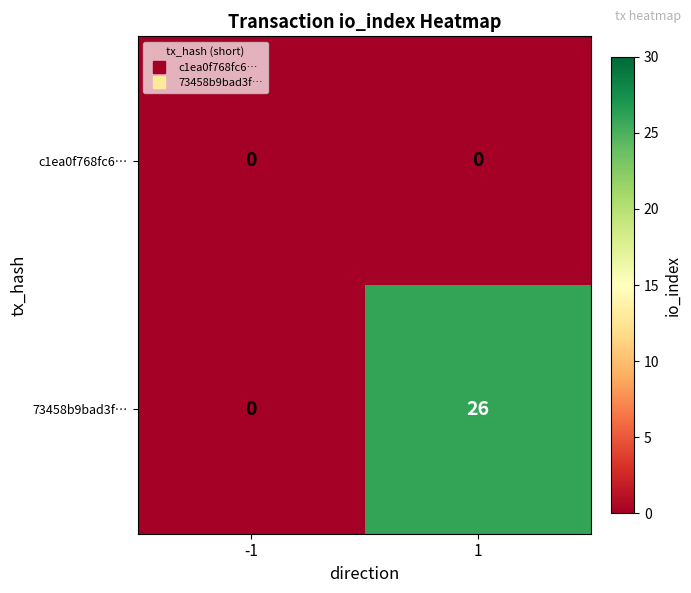

Reading right to left, what are all the values shown in this chart?

c1ea0f768fc6…: 1=0	-1=0
73458b9bad3f…: 1=26	-1=0